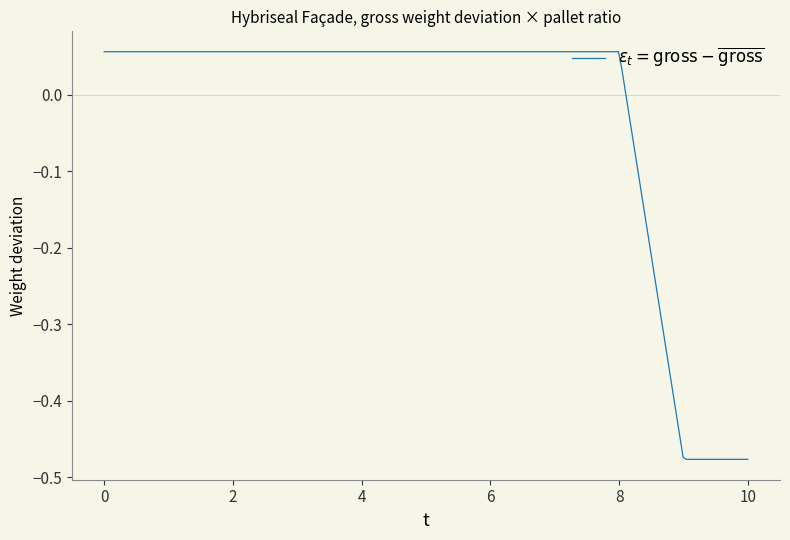

What is the difference between the maximum and minimum values?

0.5